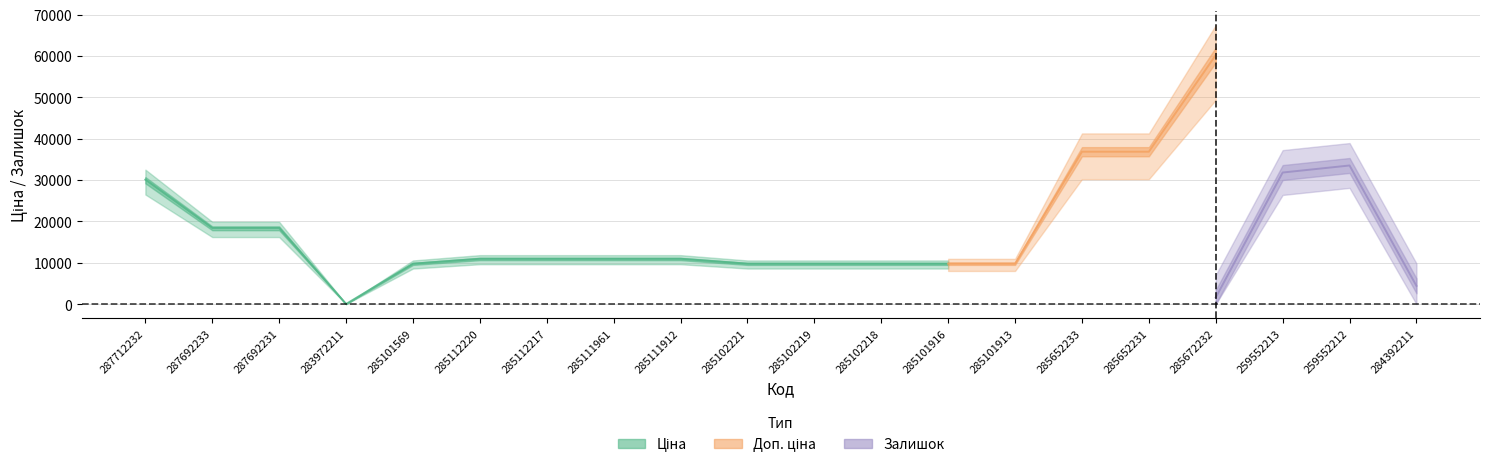

Which category has the highest value in the Доп. ціна series?

16